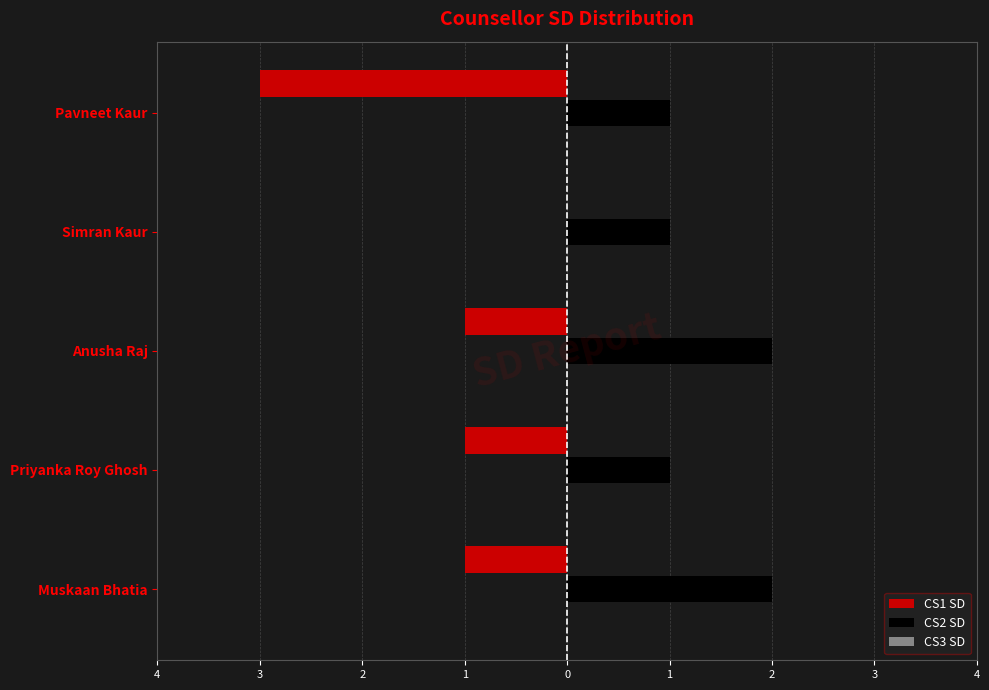

Which series has the largest range (max minus min)?

CS1 SD